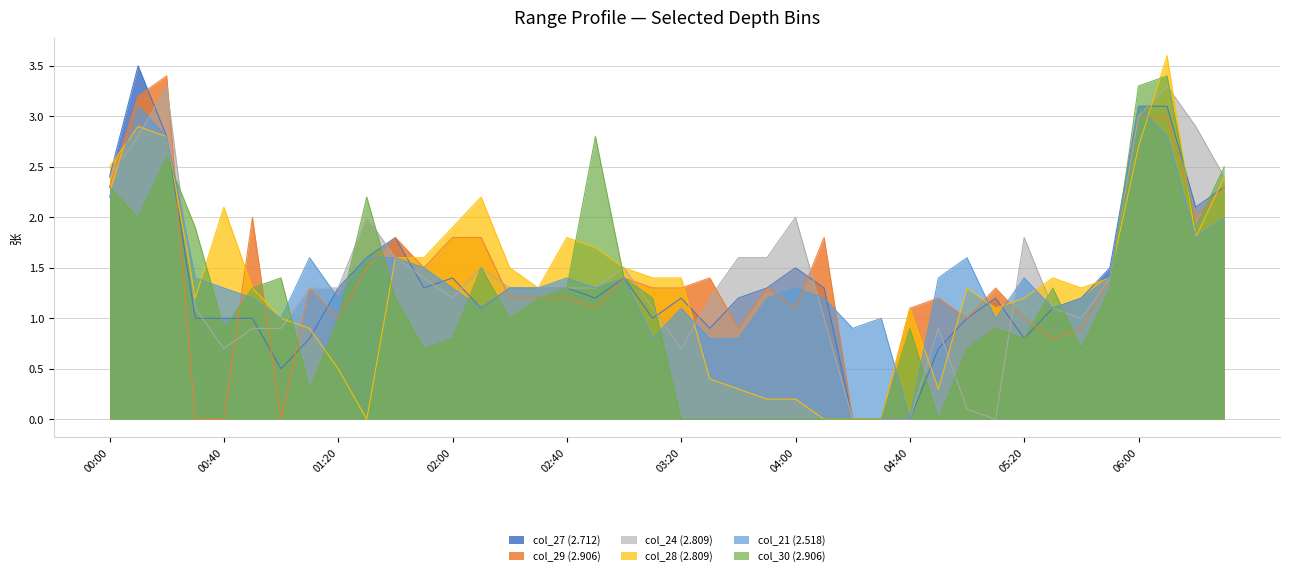

Which category has the highest value across all series?

06:10